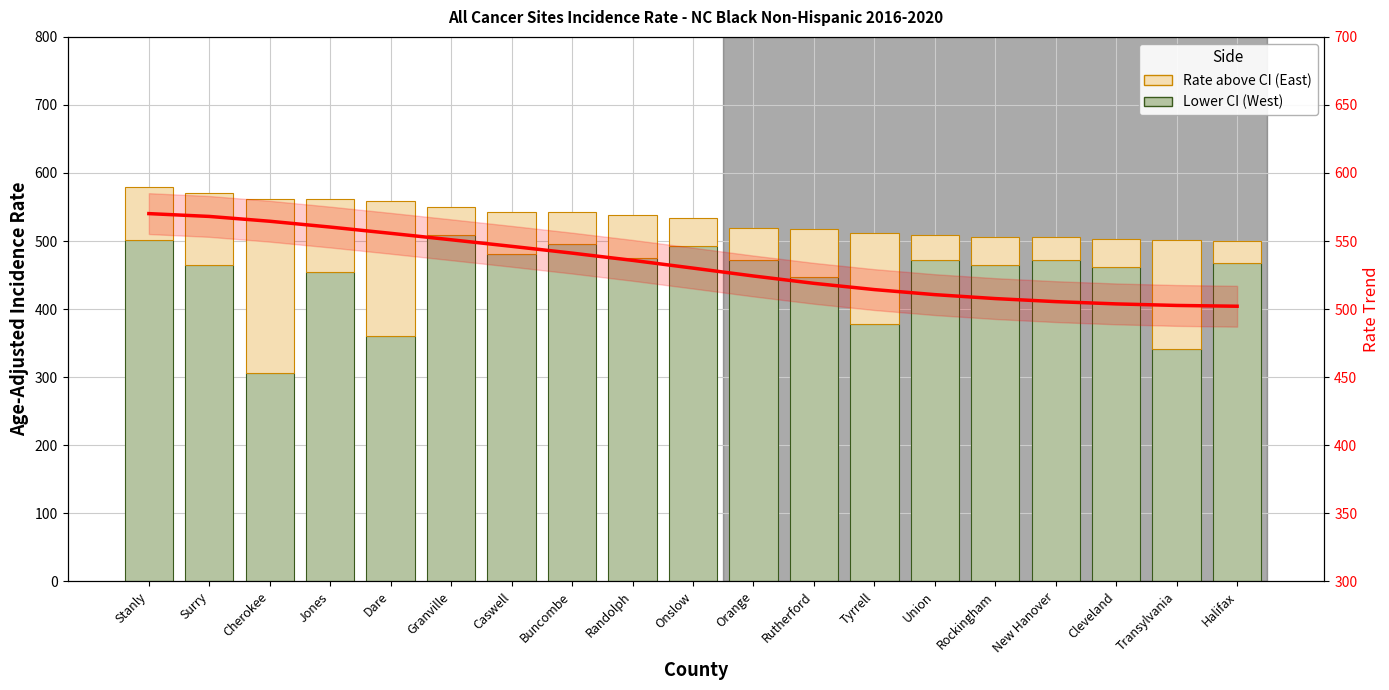

What is the sum of all Trend values?

10112.8